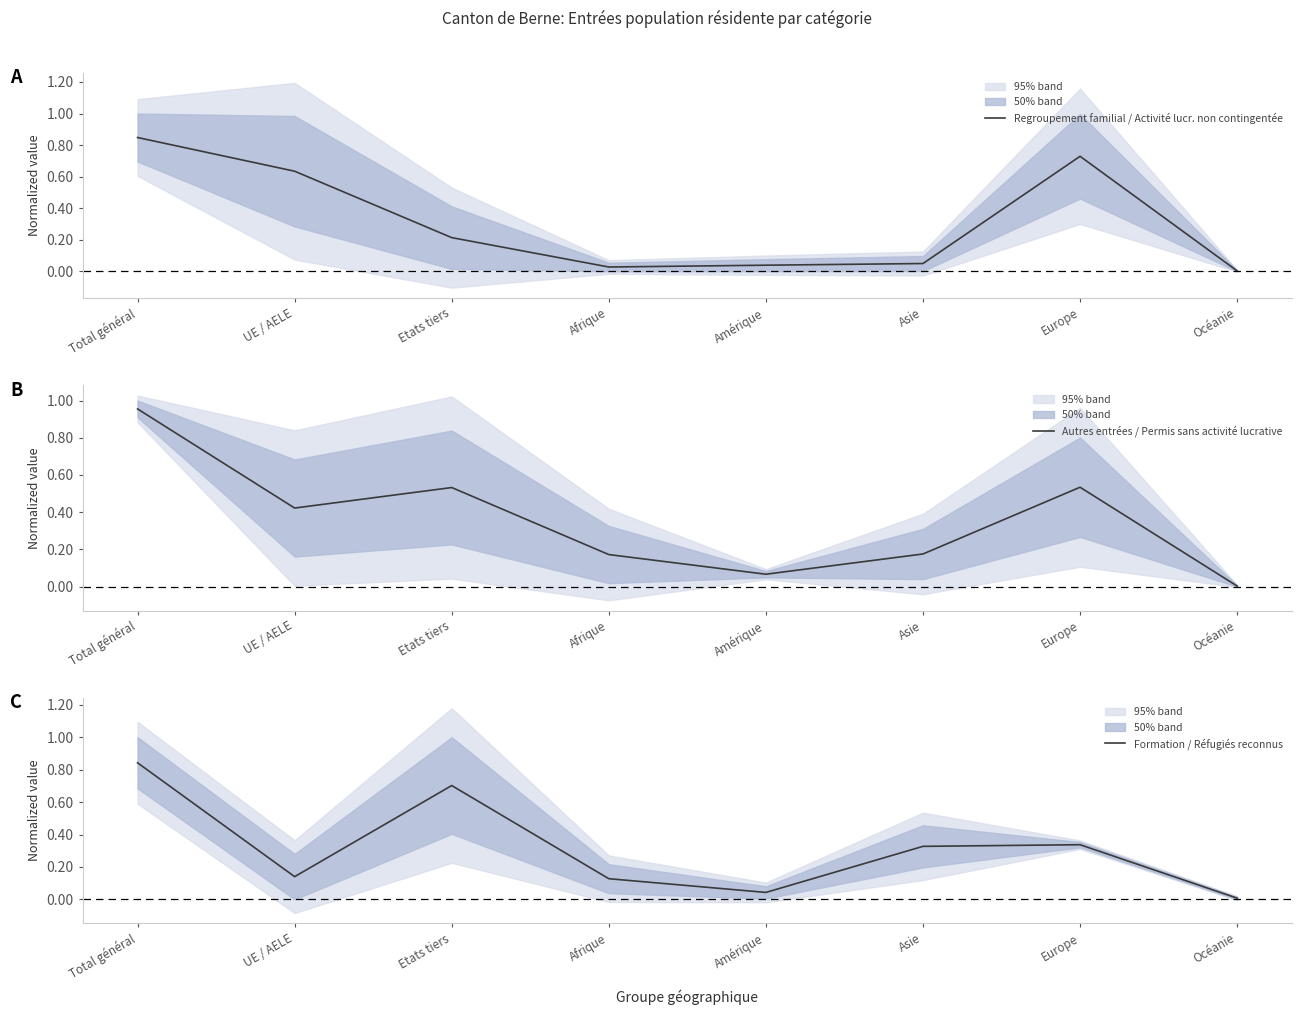

The value of Autres entrées / Permis sans activité lucrative at Europe is 0.7. True or false?

False